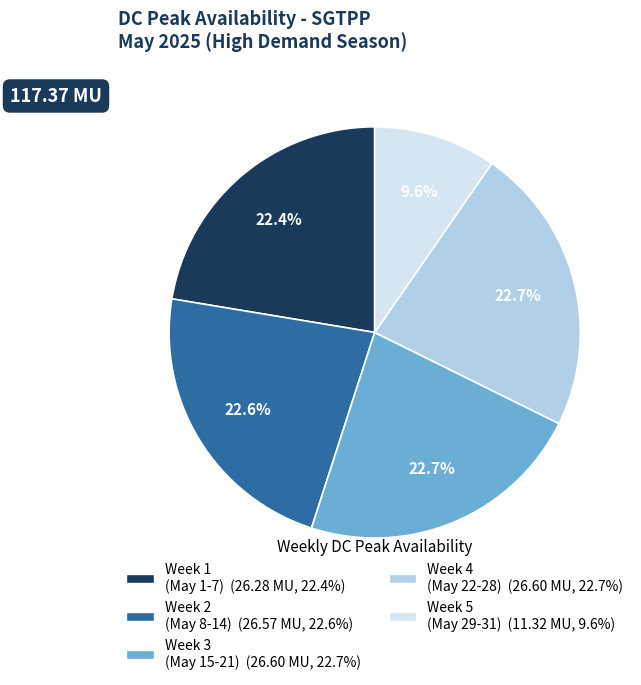

Is there any slice that represents more than half of the pie?

No